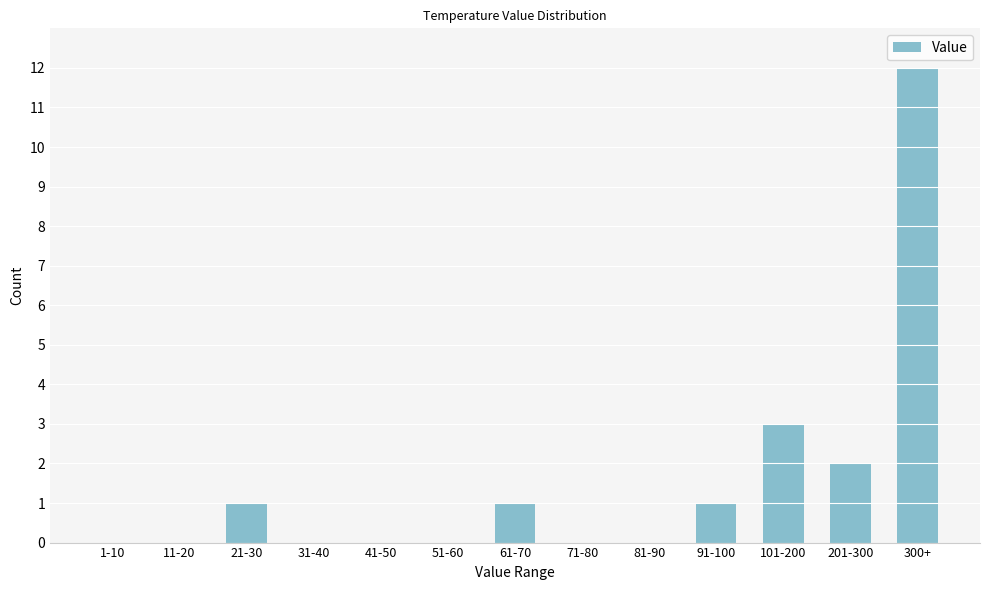

Reading left to right, list all the values displayed in this chart.

1-10=0	11-20=0	21-30=1	31-40=0	41-50=0	51-60=0	61-70=1	71-80=0	81-90=0	91-100=1	101-200=3	201-300=2	300+=12